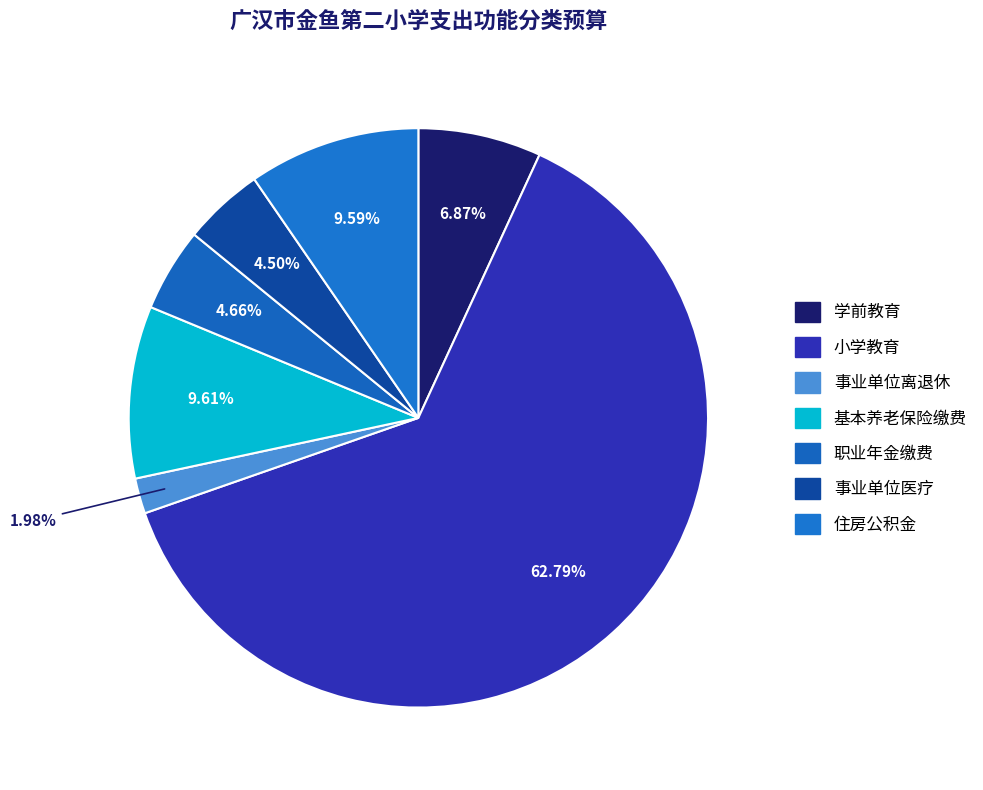

What is the majority slice?

2050202-小学教育